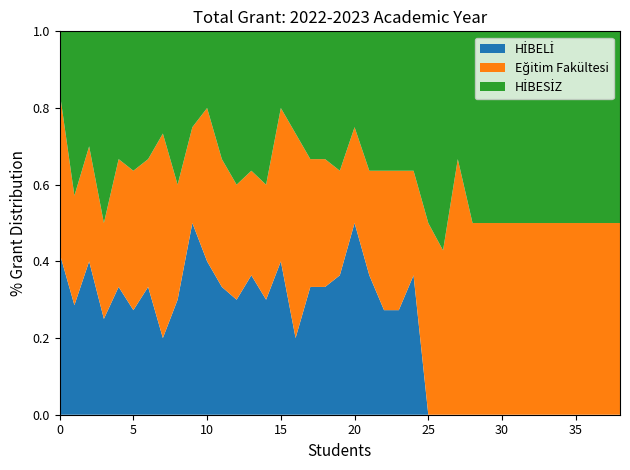

Reading right to left, what are all the values shown in this chart?

Eğitim Fakültesi: 2400	2400	2400	2400	2400	2400	2400	2400	2400	2400	2400	4800	1800	2400	1800	2400	2400	1800	2400	1800	2400	2400	4800	4800	1800	1800	1800	2400	4800	2400	1800	4800	2400	2400	2400	2400	1800	2400	4800
HİBELİ: 0	0	0	0	0	0	0	0	0	0	0	0	0	0	2400	1800	1800	2400	4800	2400	2400	2400	1800	4800	1800	2400	1800	2400	4800	4800	1800	1800	2400	1800	2400	2400	2400	2400	4800
HİBESİZ: 2400	2400	2400	2400	2400	2400	2400	2400	2400	2400	2400	2400	2400	2400	2400	2400	2400	2400	2400	2400	2400	2400	2400	2400	2400	2400	2400	2400	2400	2400	2400	2400	2400	2400	2400	4800	1800	3600	1800